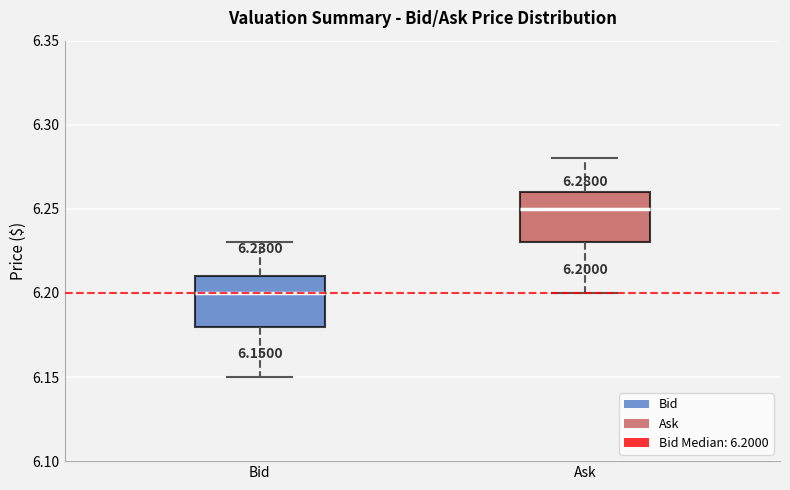

Which box's median line is the highest?

Ask